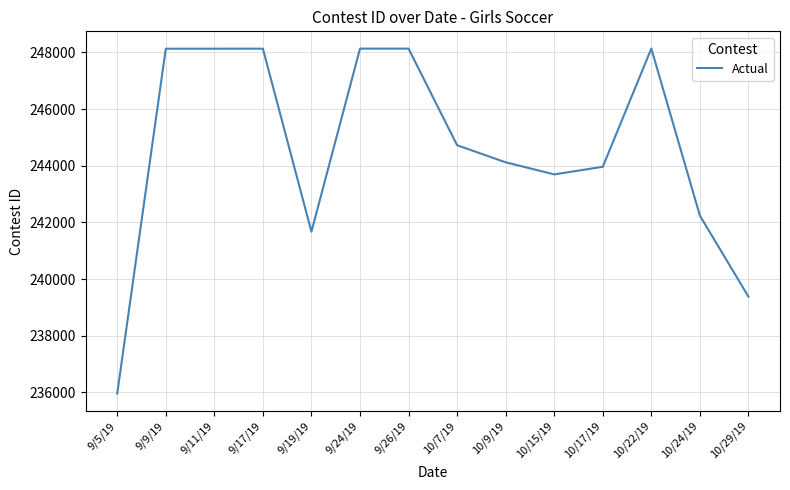

Which category has the lowest value across all series?

9/5/19